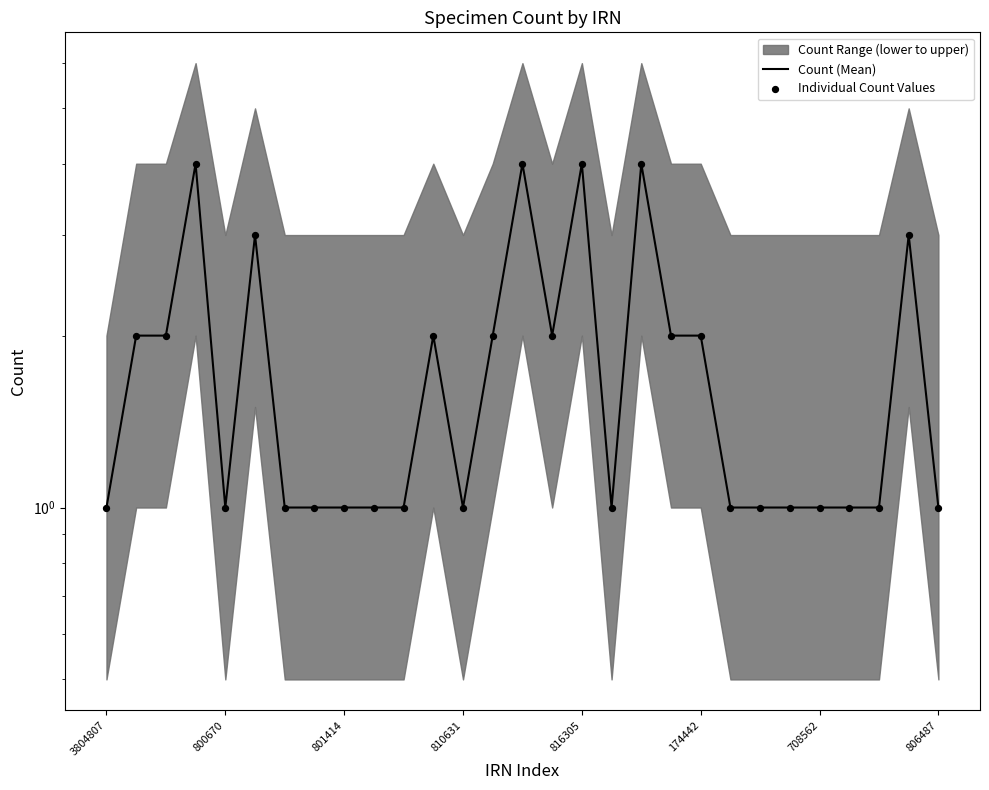

Is the value of Count (Mean) at 9 greater than the value of Individual Count Values at 14?

No